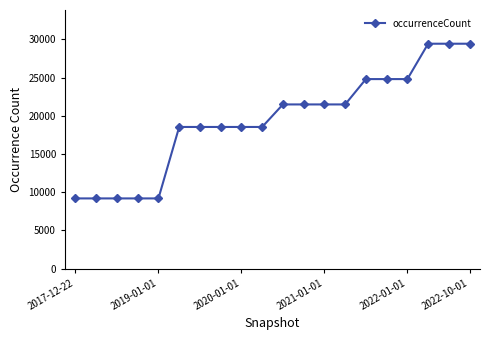

What is the sum of all values?

387296